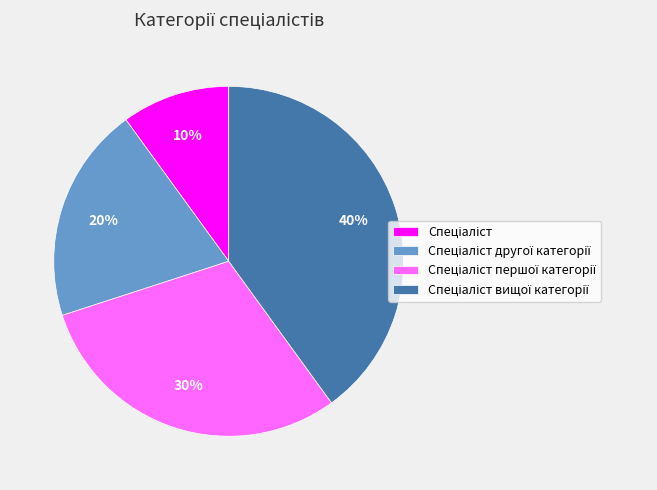

To the nearest percent, what is the average slice percentage?

25%